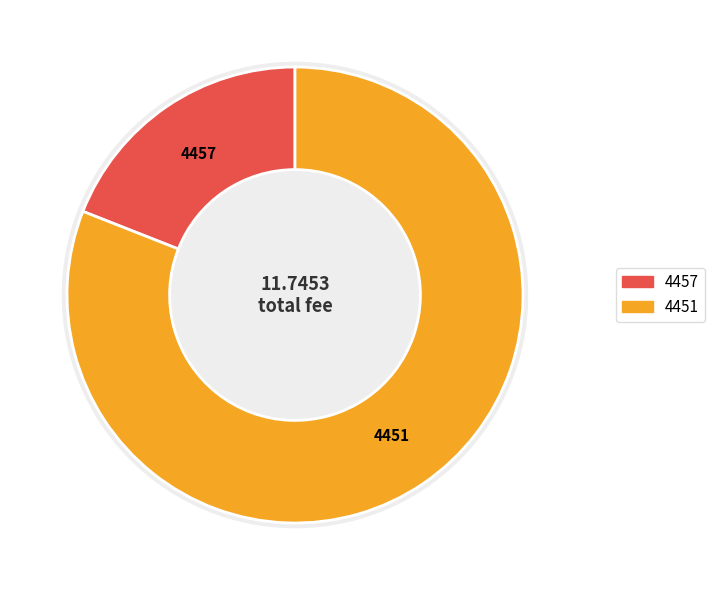

Rank the categories by value from highest to lowest.

4451, 4457